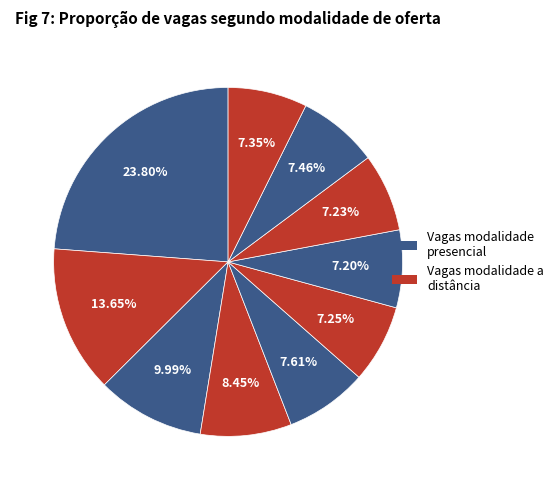

How many segments does this pie chart have?

10